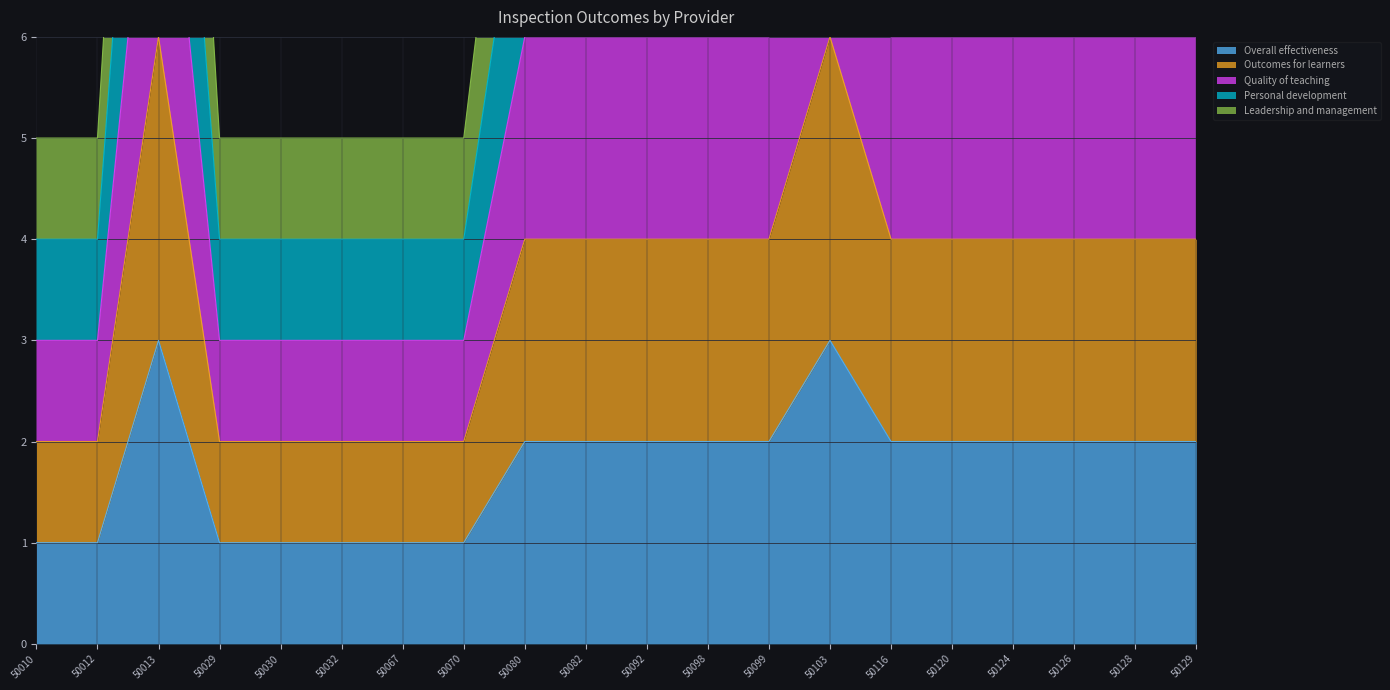

True or false: Overall effectiveness has a value of 5 at 50013.

False